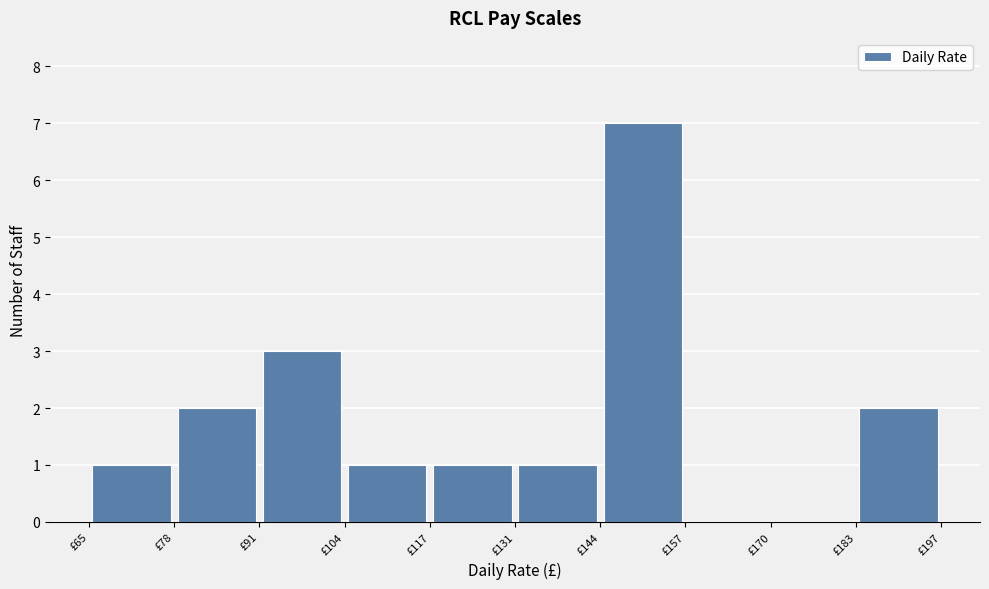

How tall is the bar that spans 91.4 to 104.6 on the x-axis? Neither the bar edges nor the heights are printed on the chart, so give them approximately, as read against the axes.

3